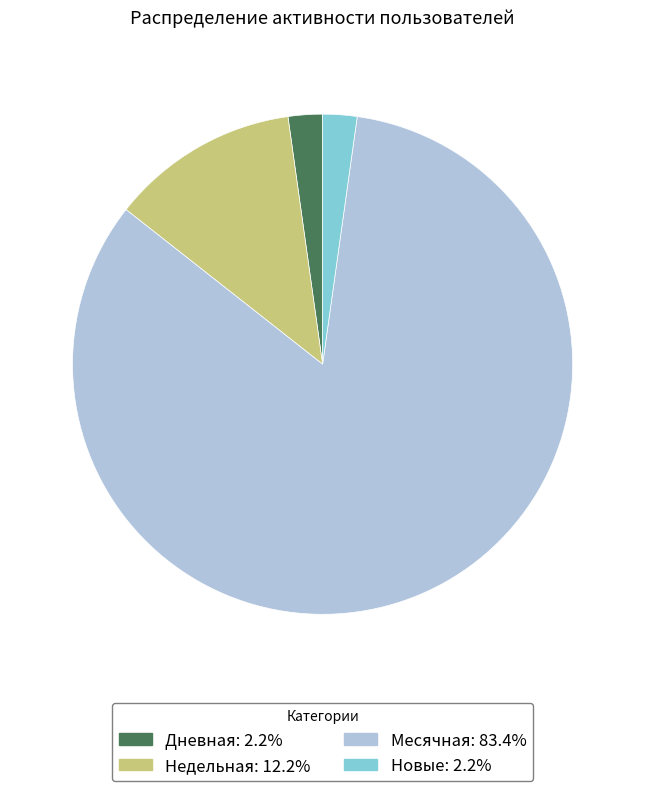

Does any single category account for the majority?

Yes